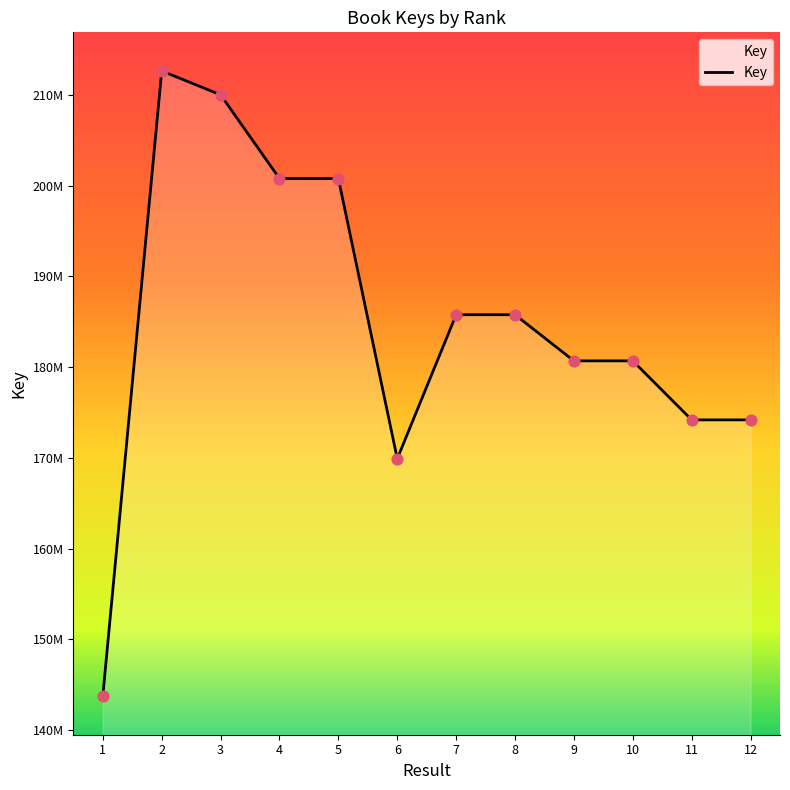

Is this an area chart (filled region under the line)?

Yes